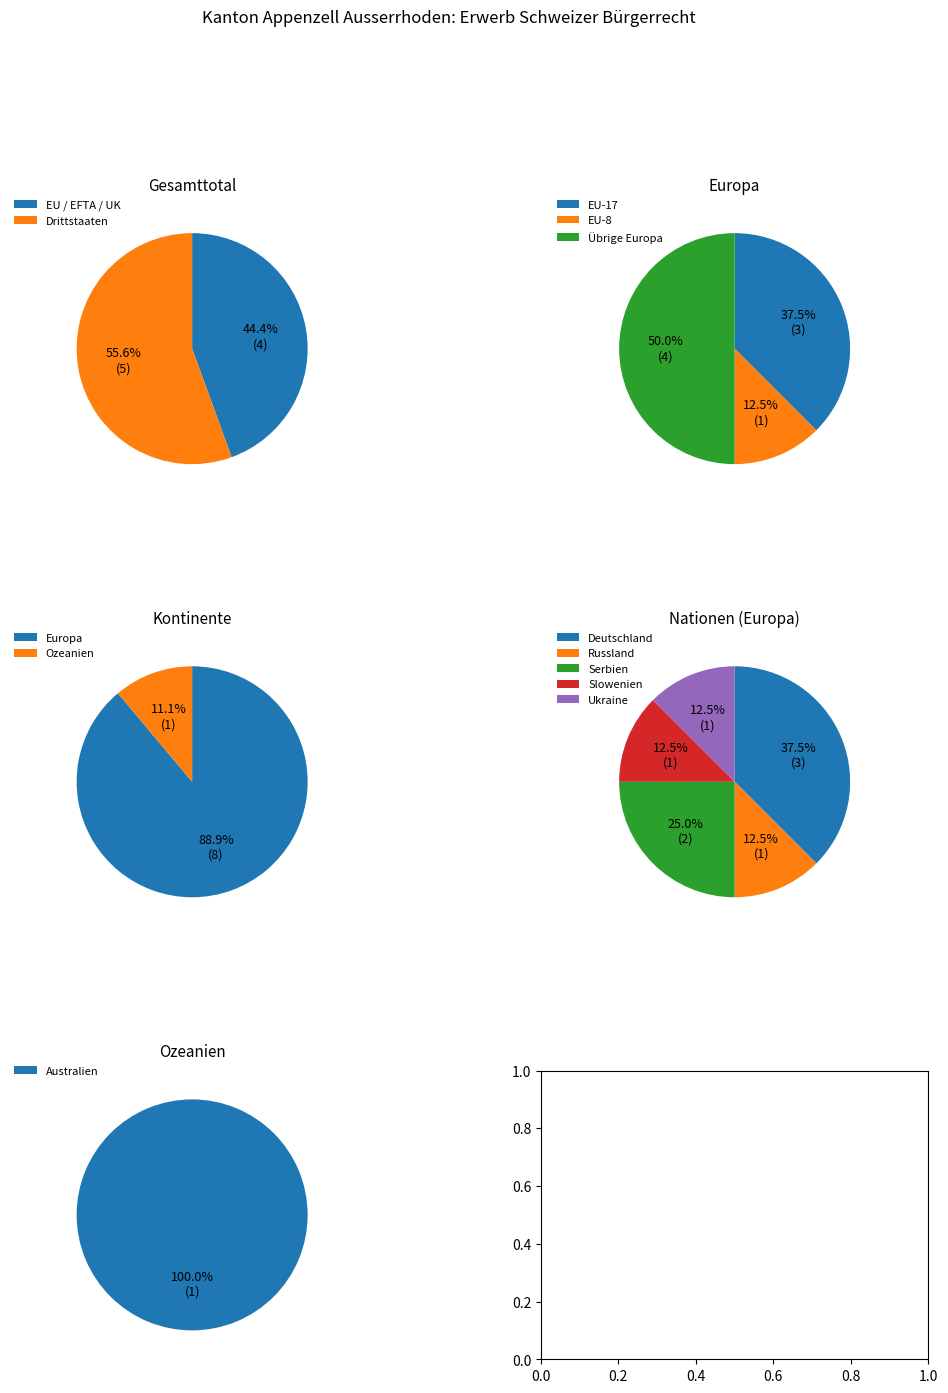

The 0 slice represents 100% of the pie. True or false?

True